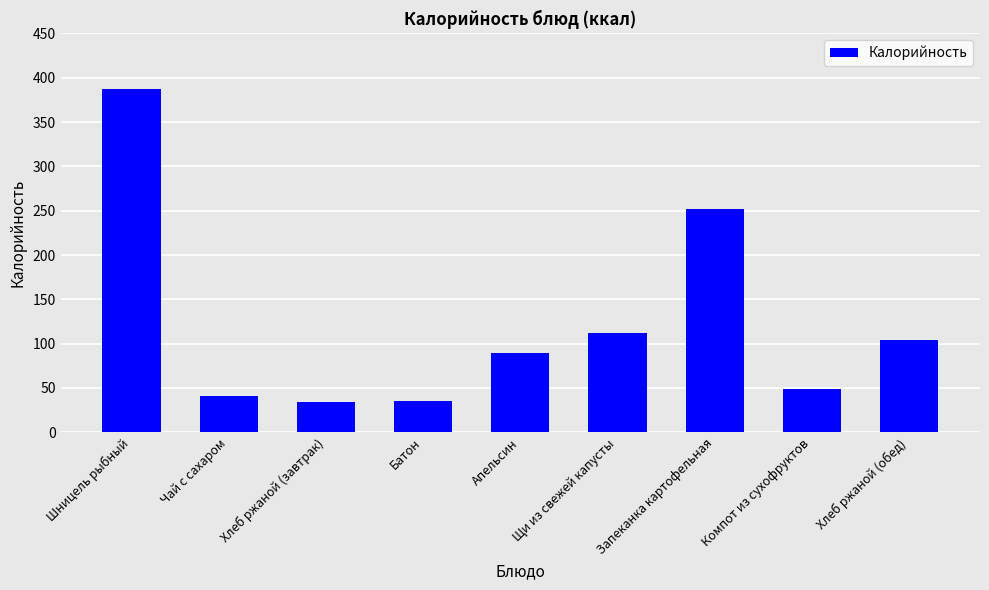

How many bars are there in total?

9